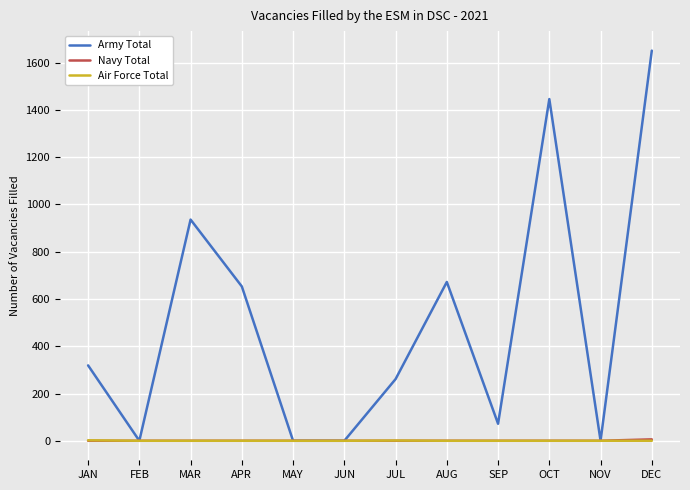

What is the spread (max minus min) of values at OCT?

1446